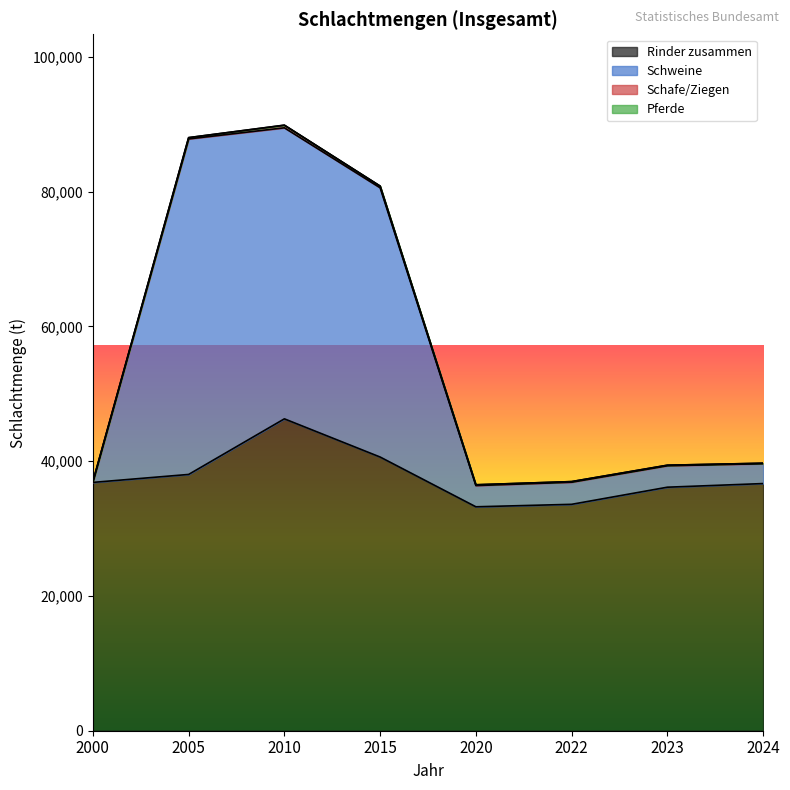

Where is the first local maximum for Rinder zusammen?

2010